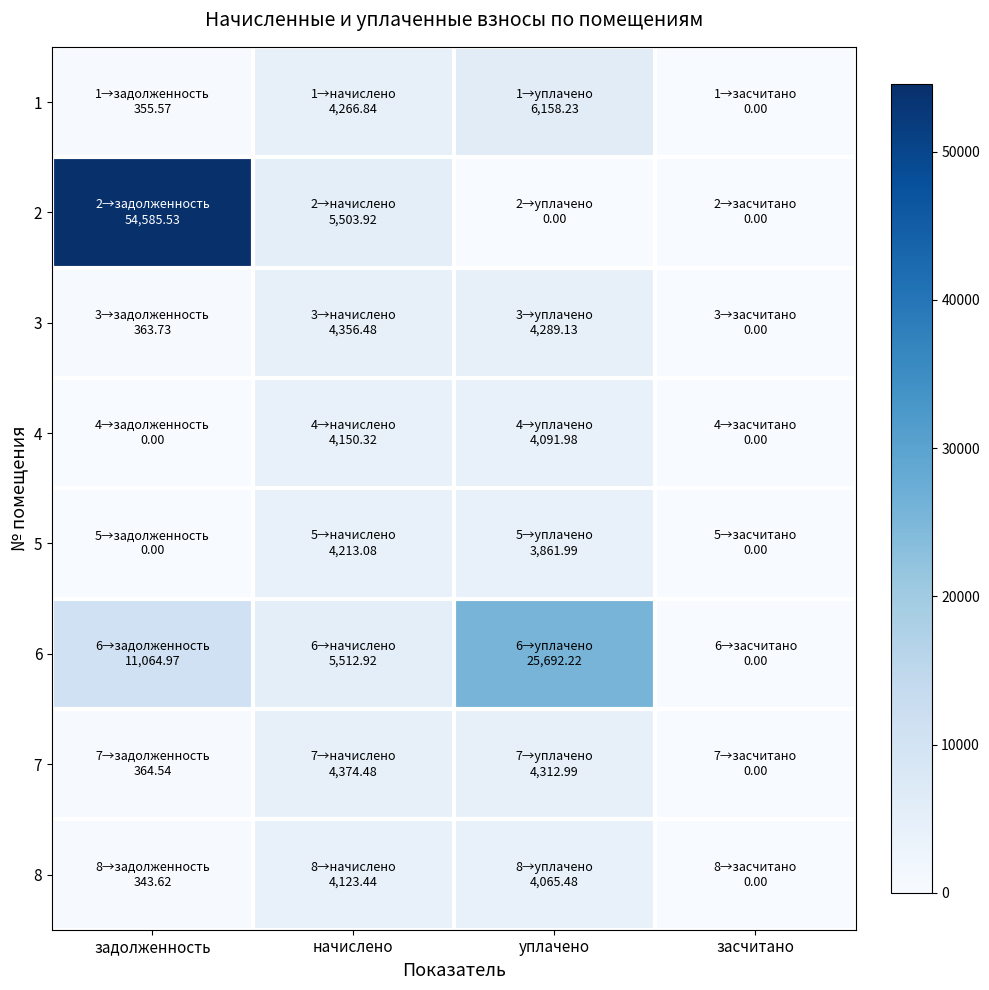

Reading right to left, transcribe all the data shown in this chart.

1: засчитано=0.0	уплачено=6158.2	начислено=4266.8	задолженность=355.6
2: засчитано=0.0	уплачено=0.0	начислено=5503.9	задолженность=54585.5
3: засчитано=0.0	уплачено=4289.1	начислено=4356.5	задолженность=363.7
4: засчитано=0.0	уплачено=4092.0	начислено=4150.3	задолженность=0.0
5: засчитано=0.0	уплачено=3862.0	начислено=4213.1	задолженность=0.0
6: засчитано=0.0	уплачено=25692.2	начислено=5512.9	задолженность=11065.0
7: засчитано=0.0	уплачено=4313.0	начислено=4374.5	задолженность=364.5
8: засчитано=0.0	уплачено=4065.5	начислено=4123.4	задолженность=343.6